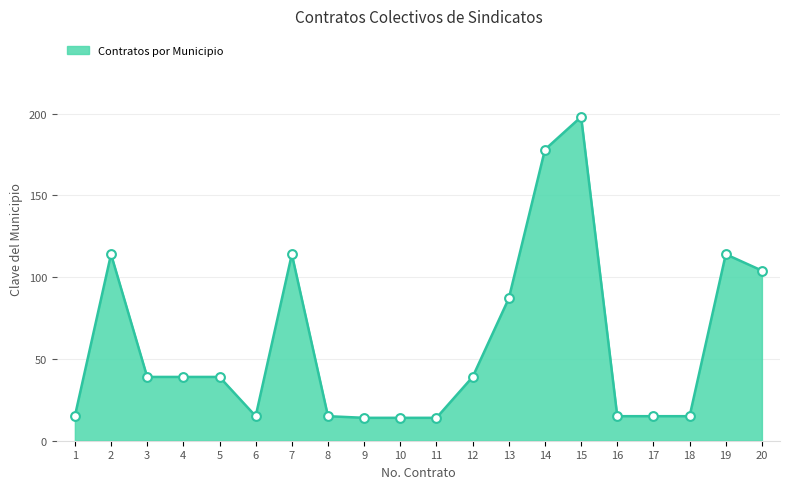

What is the change in value from 1 to 4?

+24